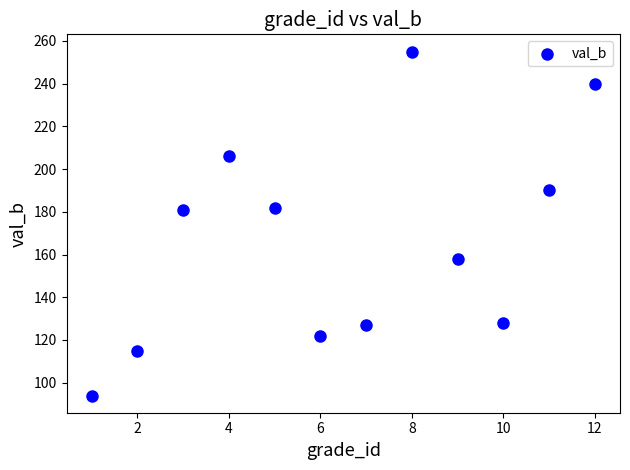

What is the range of X values (max minus min)?

11